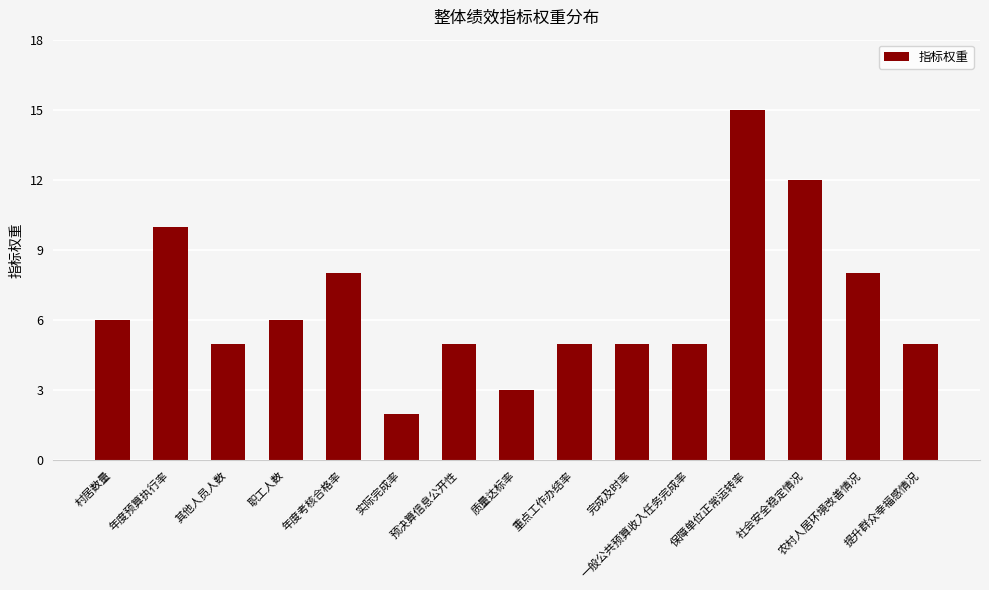

Which label corresponds to the largest value in the chart?

保障单位正常运转率